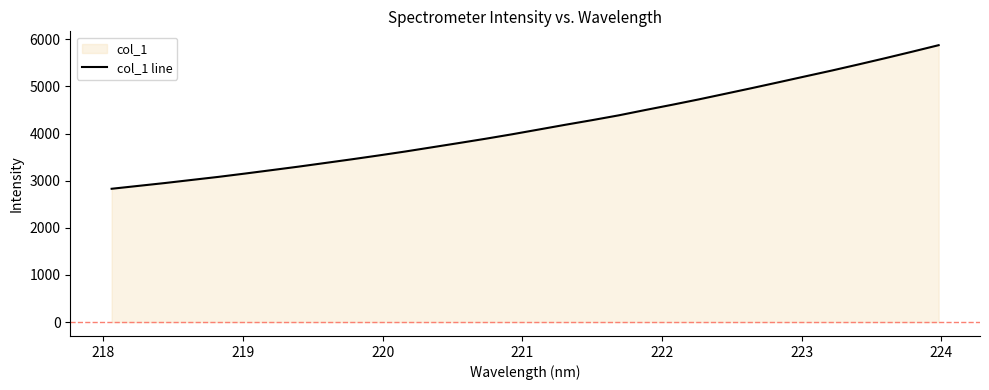

What is the difference between the second highest and second lowest values?

2845.9